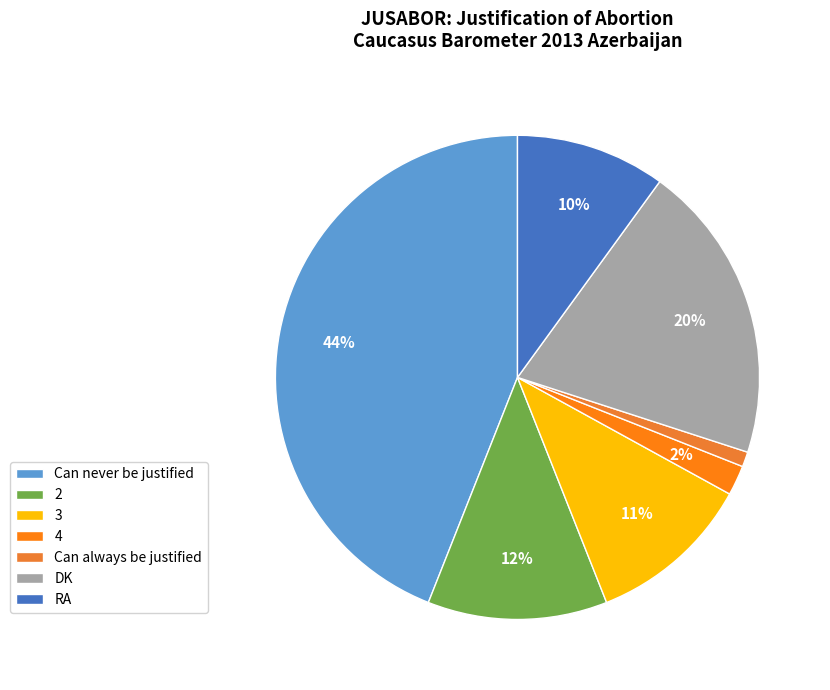

To the nearest percent, what is the difference between the 4 and RA slice percentages?

8%